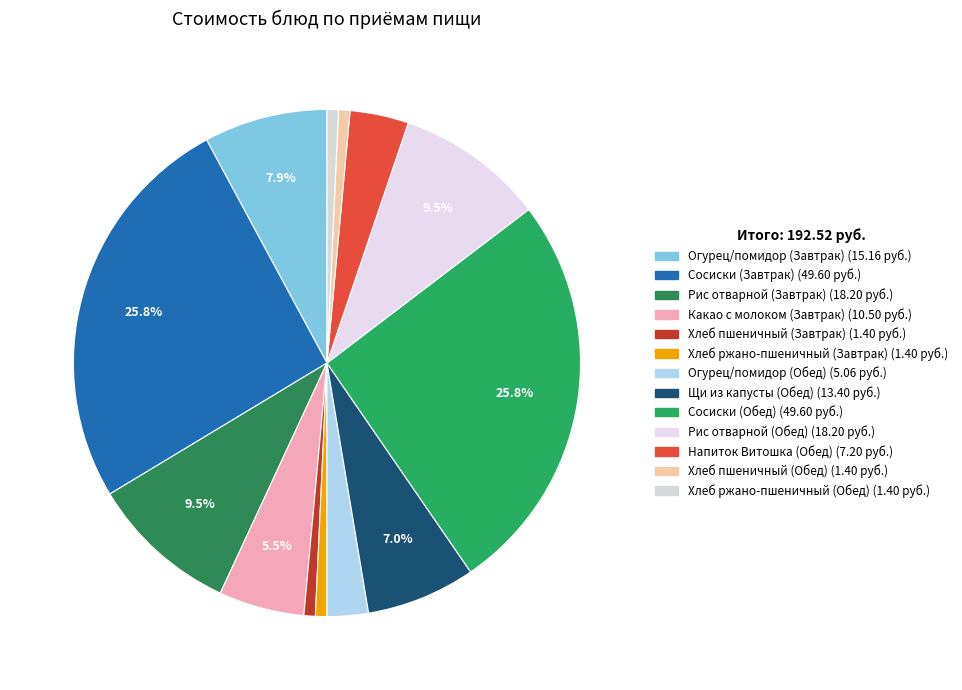

How many segments does this pie chart have?

13